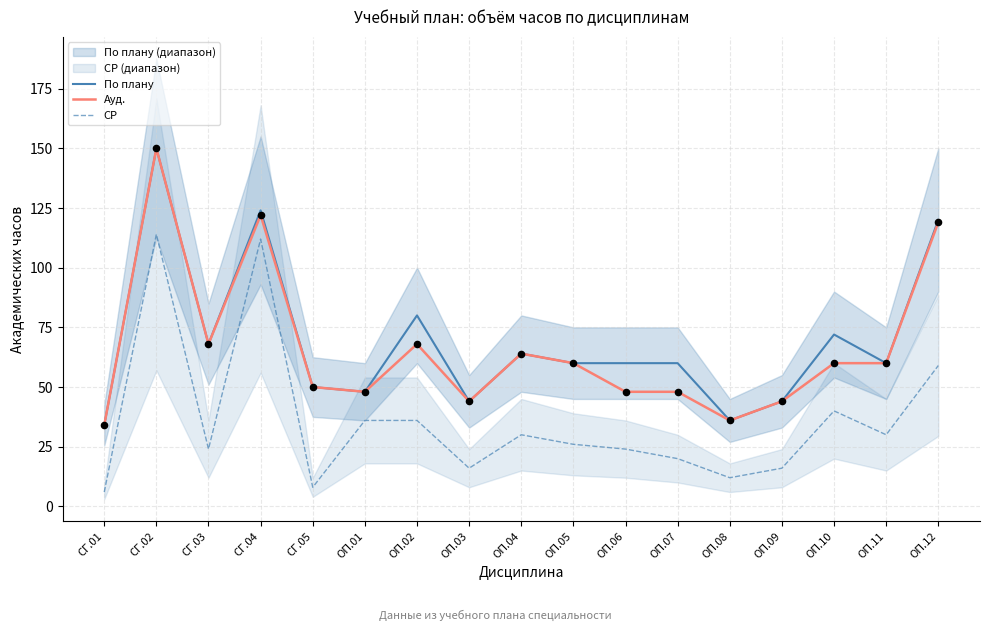

At how many categories does at least one series exceed 123?

2